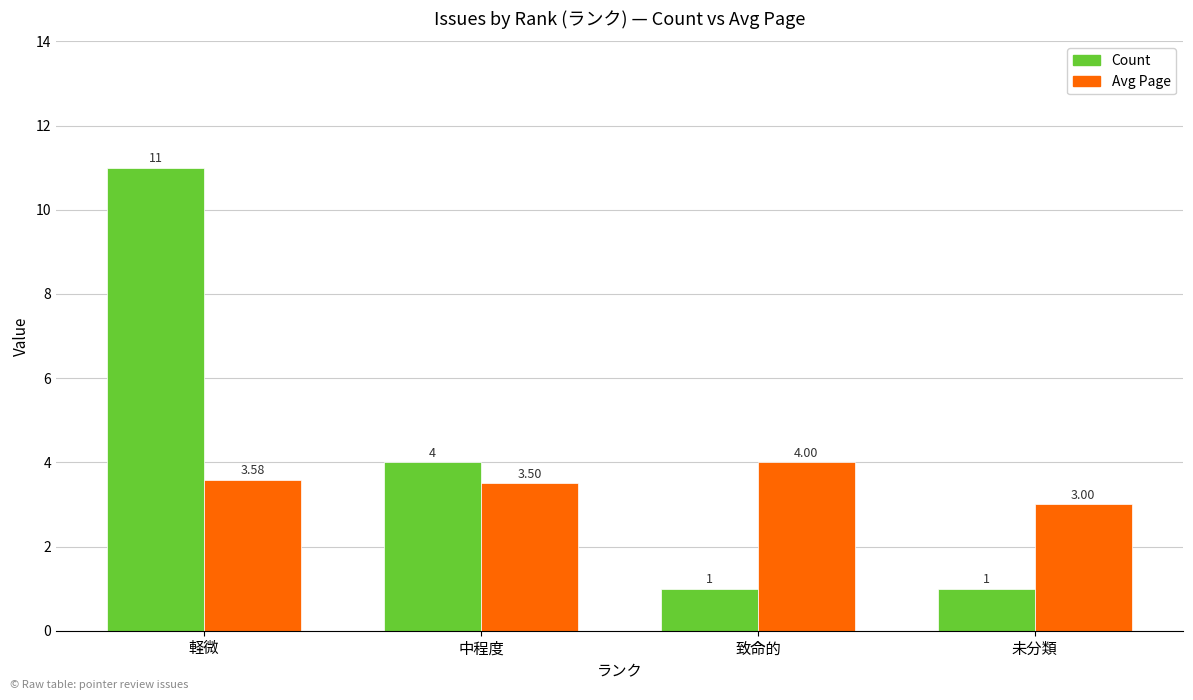

True or false: Avg Page has a value of 0.6 at 未分類.

False